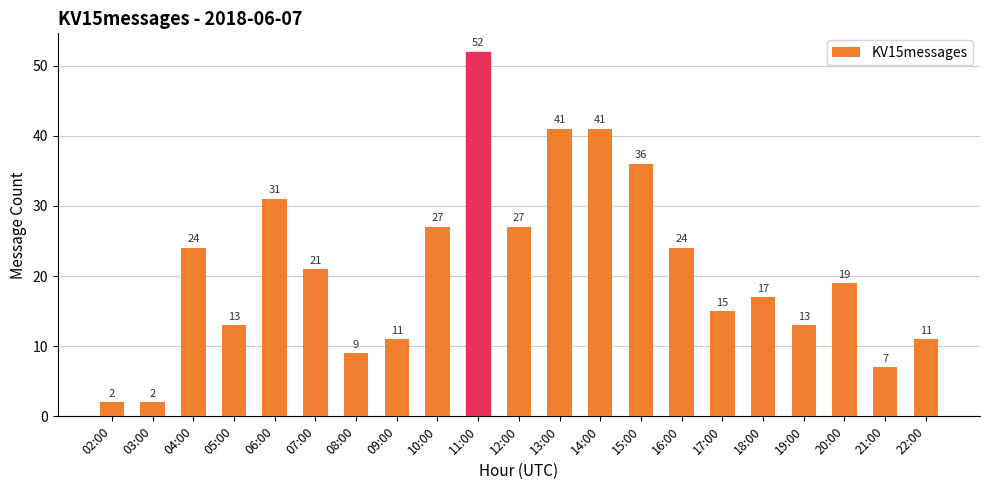

What is the difference between the second highest and second lowest values?

39